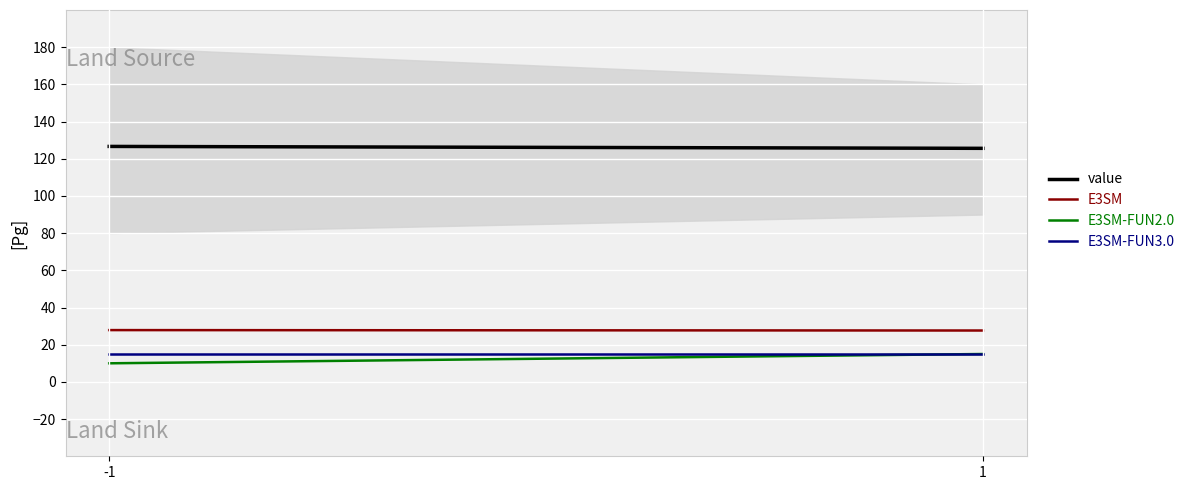

What are all the series names shown in the legend?

value, E3SM, E3SM-FUN2.0, E3SM-FUN3.0